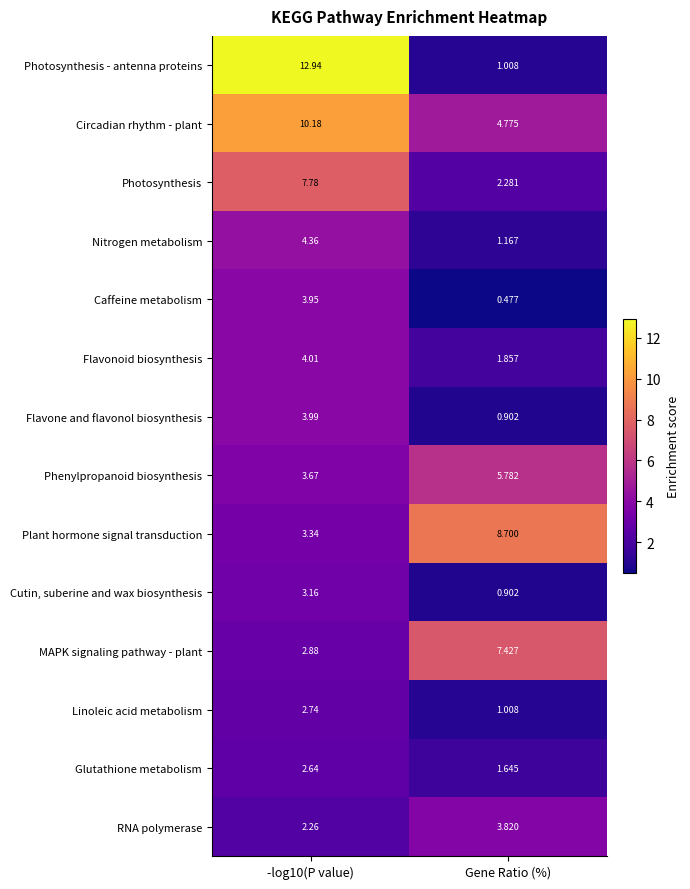

At -log10(P value), list the series in order from smallest to largest.

RNA polymerase, Glutathione metabolism, Linoleic acid metabolism, MAPK signaling pathway - plant, Cutin, suberine and wax biosynthesis, Plant hormone signal transduction, Phenylpropanoid biosynthesis, Caffeine metabolism, Flavone and flavonol biosynthesis, Flavonoid biosynthesis, Nitrogen metabolism, Photosynthesis, Circadian rhythm - plant, Photosynthesis - antenna proteins